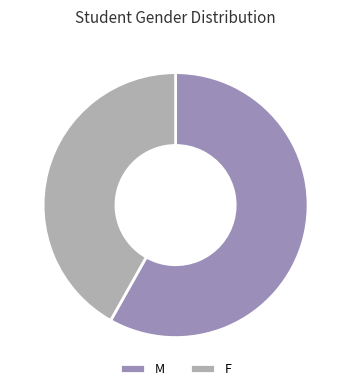

Does any single category account for the majority?

Yes